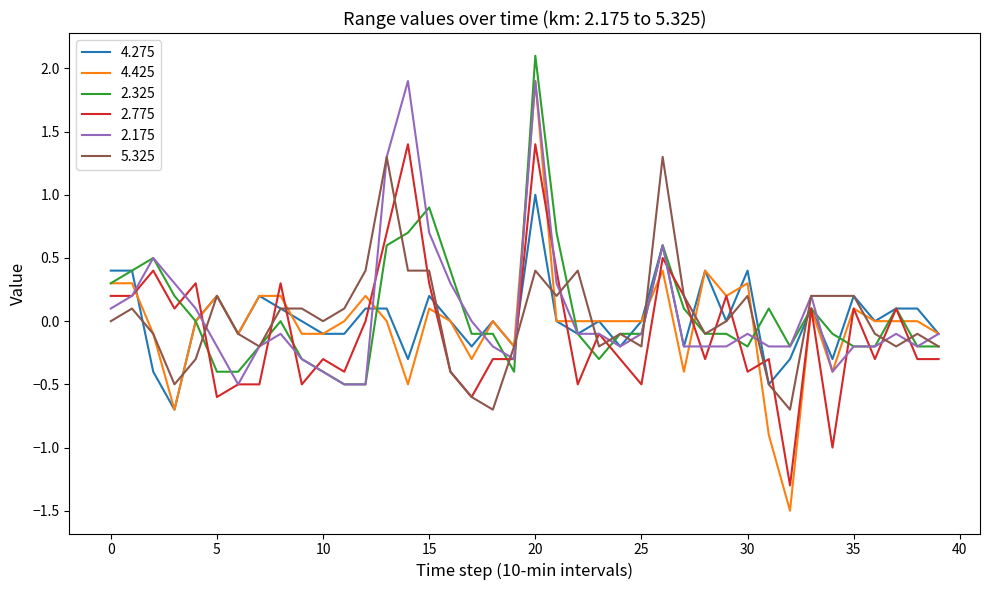

What is the maximum value shown in the chart?

2.1